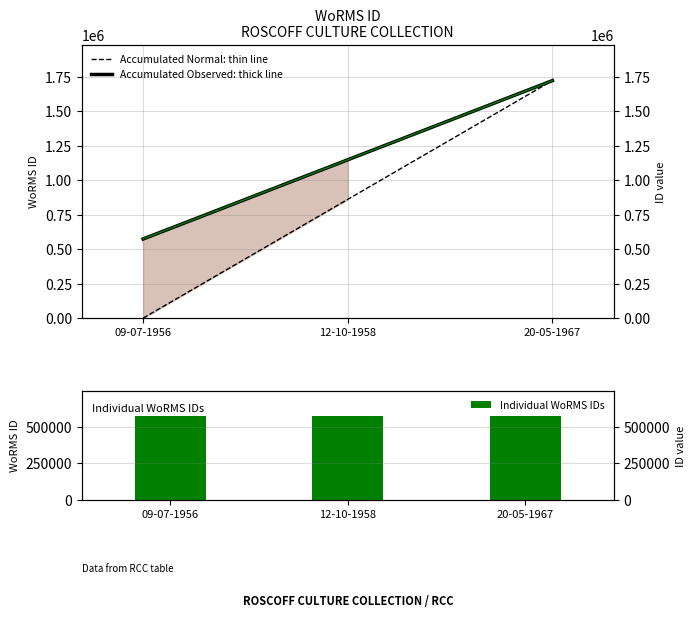

Between 12-10-1958 and 09-07-1956, which is larger?

12-10-1958